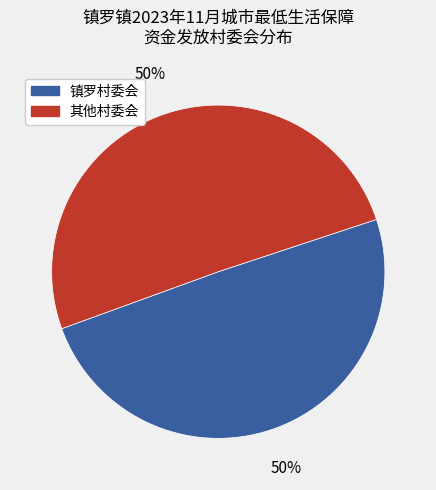

Is the sum of 其他村委会 and 镇罗村委会 greater than half?

Yes